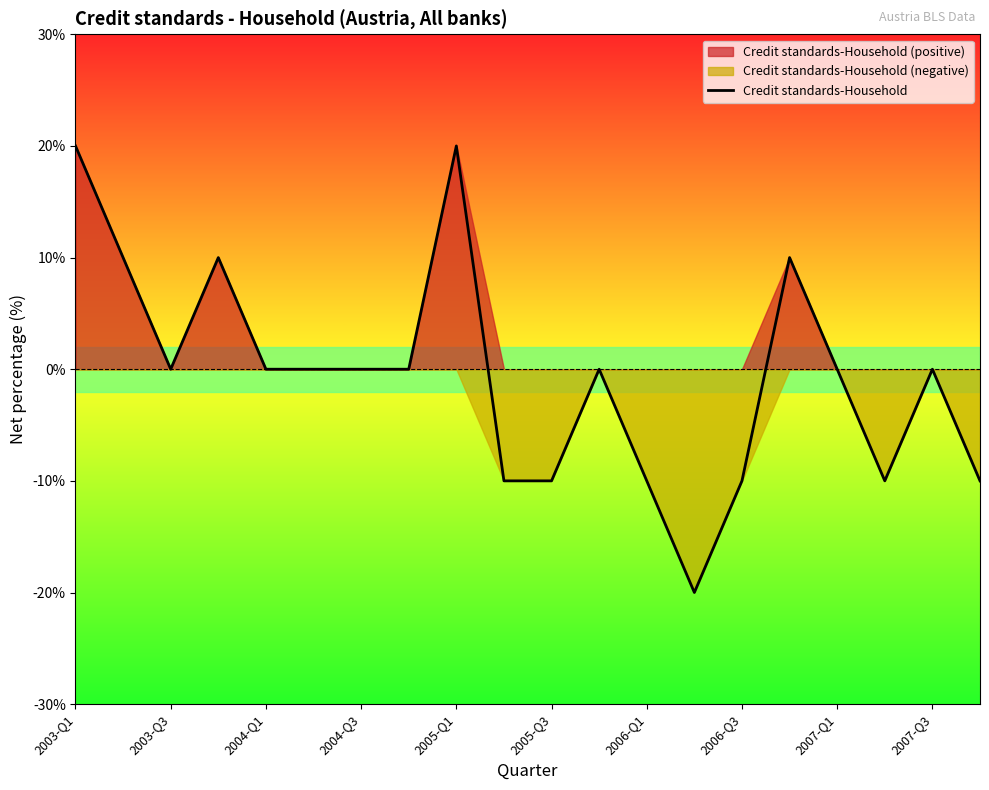

The value of Credit standards-Household at 2004-Q1 is 15. True or false?

False